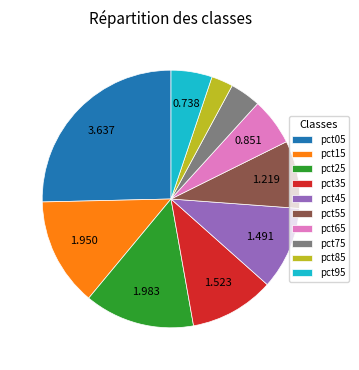

Is there any slice that represents more than half of the pie?

No